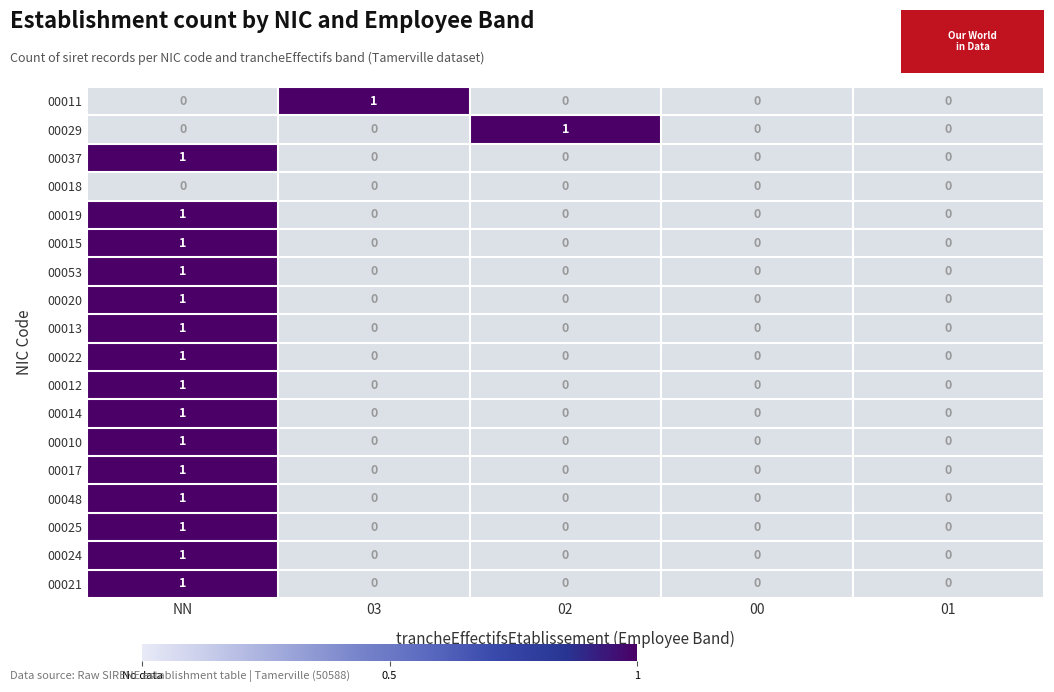

How many data points in 00010 are above 0?

1